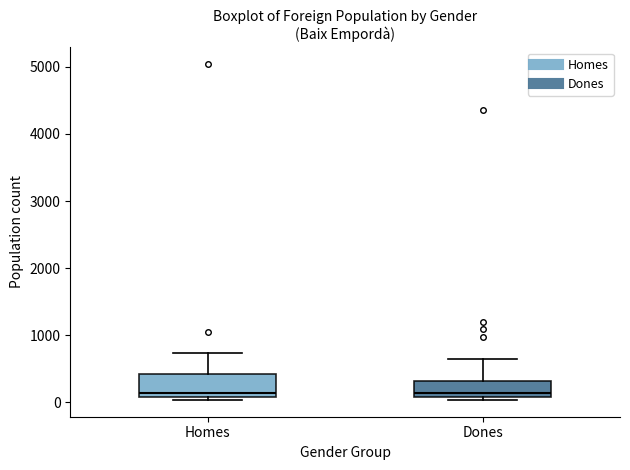

Reading left to right, read every box against the y-axis: the position of its median line, the range the box covers, and the ends of its whiskers. The values are not printed on the chart, so give them approximately, as read against the axis.

Homes: median 100 (just above the box's lower edge), box 100 to 400, whiskers 0 to 700
Dones: median 100 (just above the box's lower edge), box 100 to 300, whiskers 0 to 600